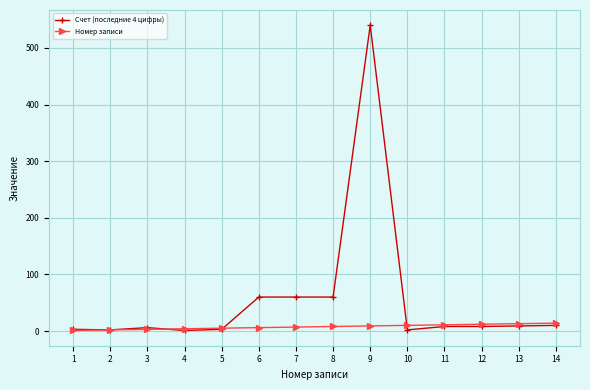

Is it true that Номер записи equals 14 at 14?

True